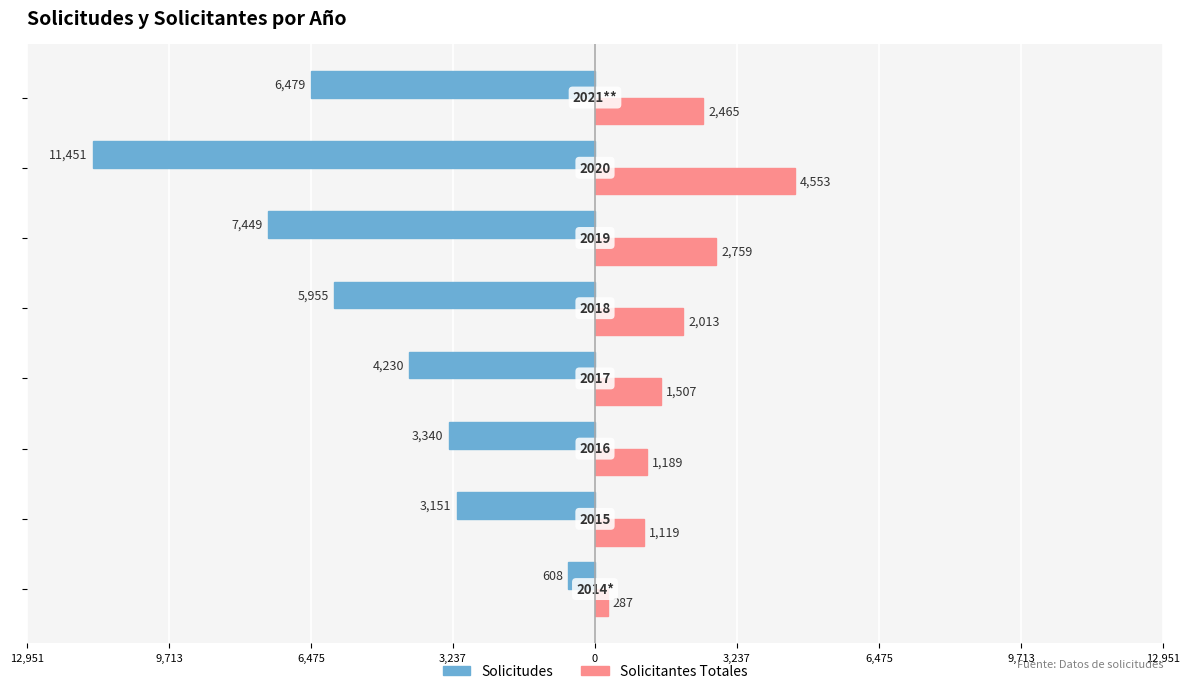

What is the lowest value of the Solicitudes series?

-11451